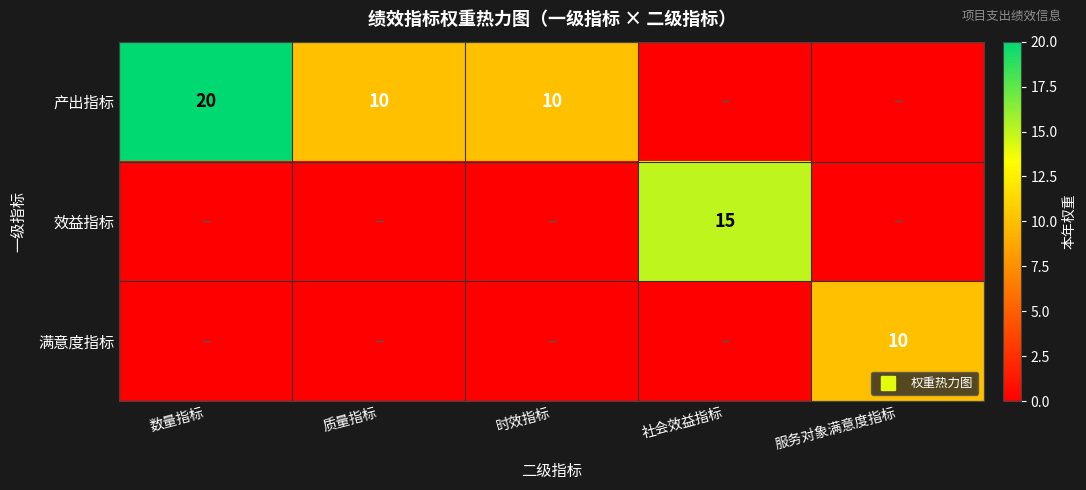

What is the maximum value for 满意度指标?

10